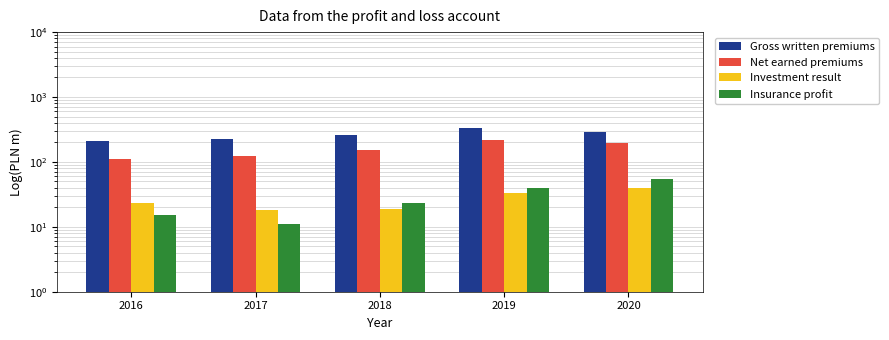

Which series has the widest spread of values?

Gross written premiums